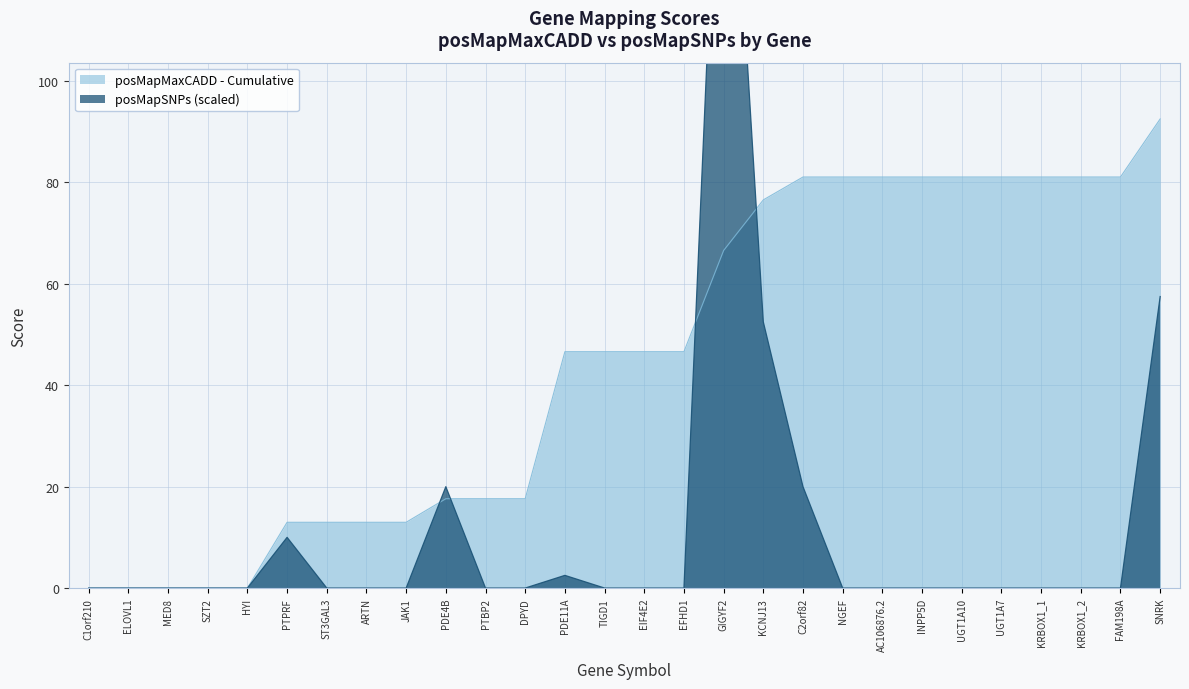

Reading right to left, transcribe all the data shown in this chart.

57.5	0.0	0.0	0.0	0.0	0.0	0.0	0.0	0.0	20.0	52.5	180.0	0.0	0.0	0.0	2.5	0.0	0.0	20.0	0.0	0.0	0.0	10.0	0.0	0.0	0.0	0.0	0.0